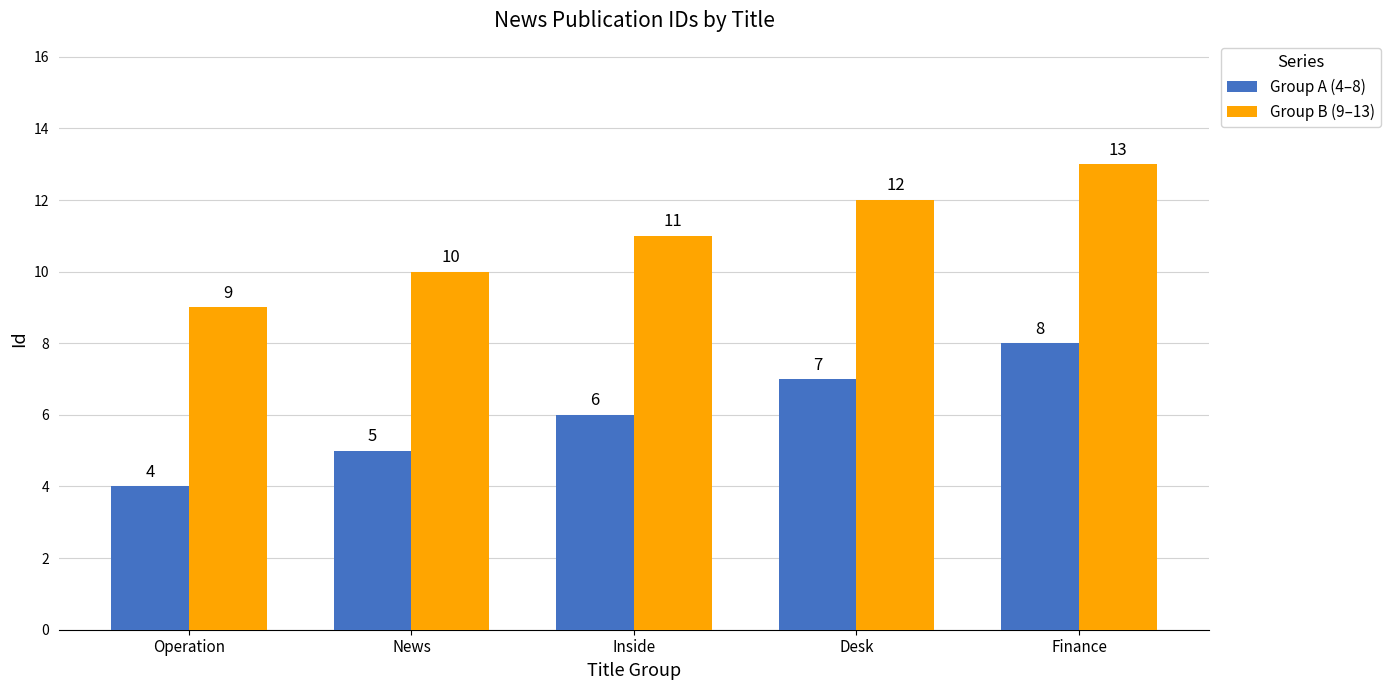

What is the average value of the Group A (4–8) series?

6